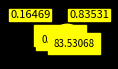

Is there any slice that represents more than half of the pie?

Yes